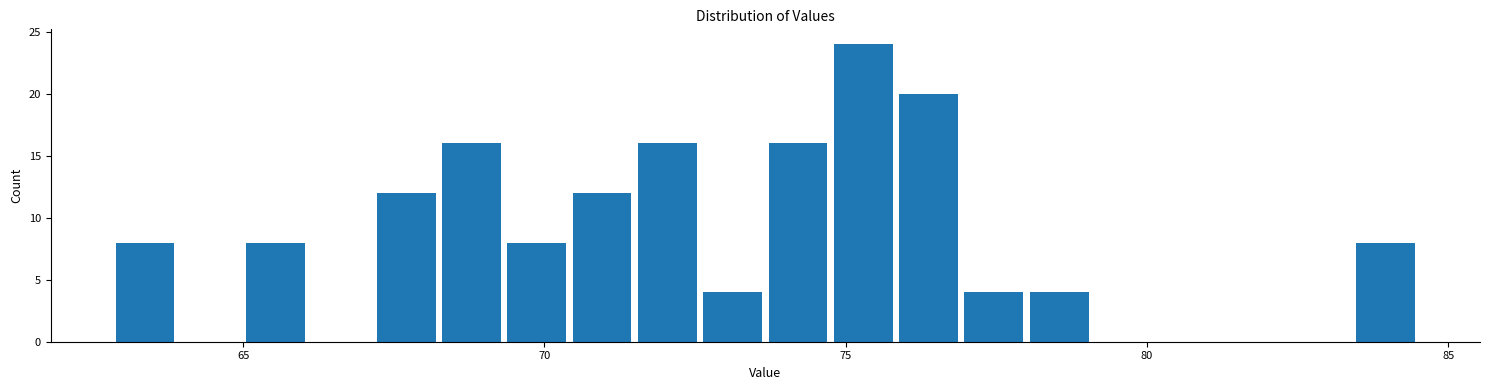

Read against the x-axis, roughly where is the centre of the tallest bar?

75.5